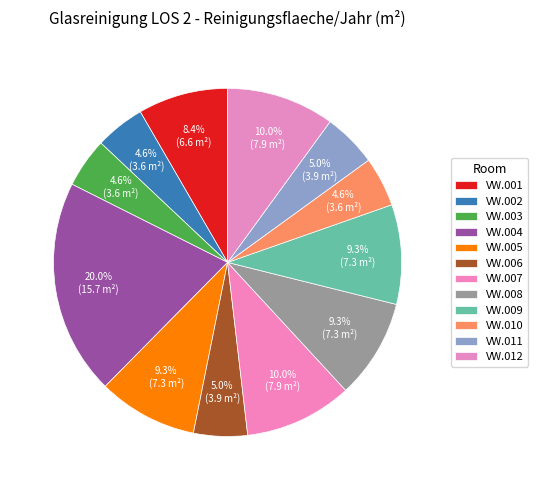

Is it true that VW.006 is 5% of the pie?

True